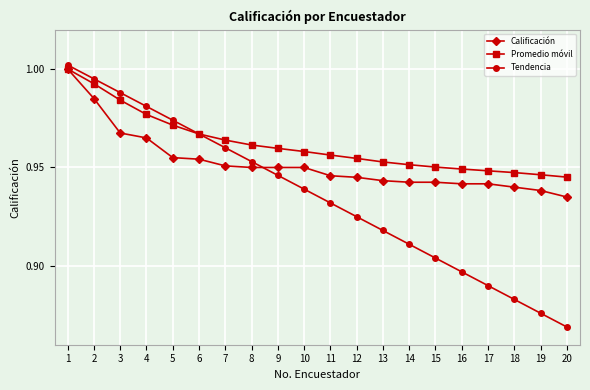

What is the total value across all series at 19?

2.8